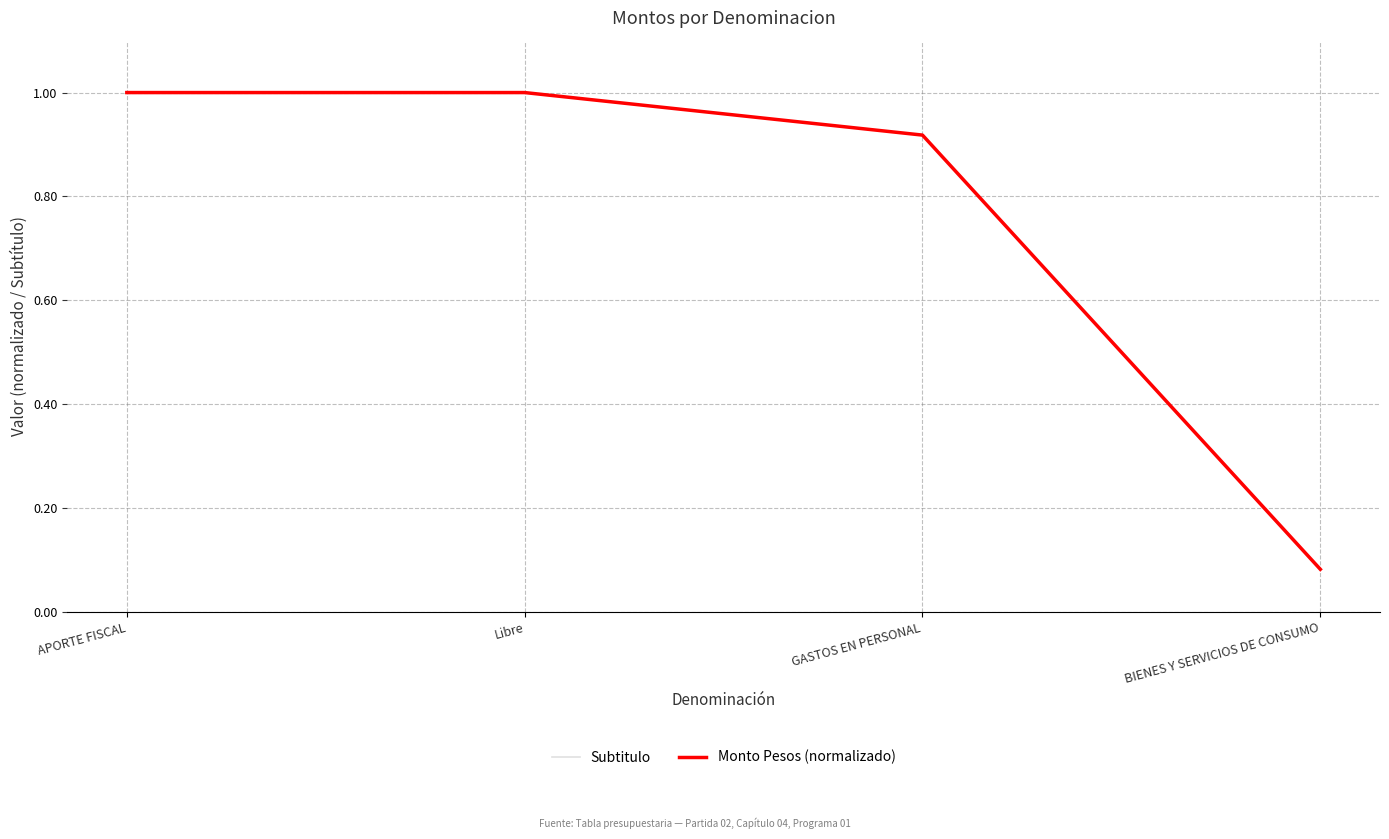

Is the value of Subtitulo at GASTOS EN PERSONAL greater than the value of Monto Pesos (normalizado) at GASTOS EN PERSONAL?

Yes